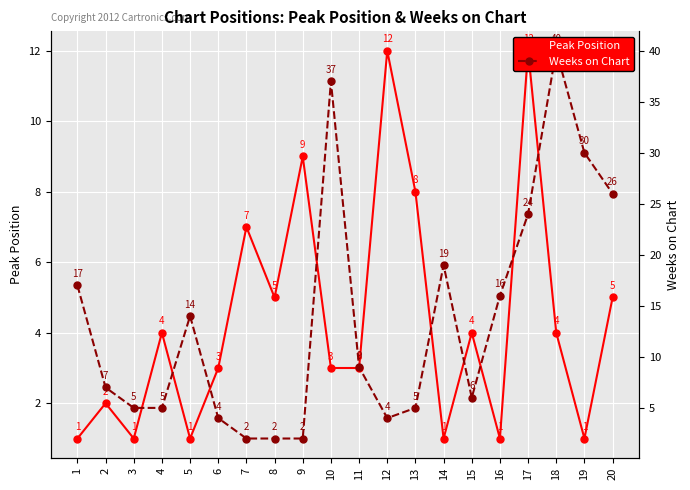

What is the sum of the Weeks on Chart values at 19 and 7?

32